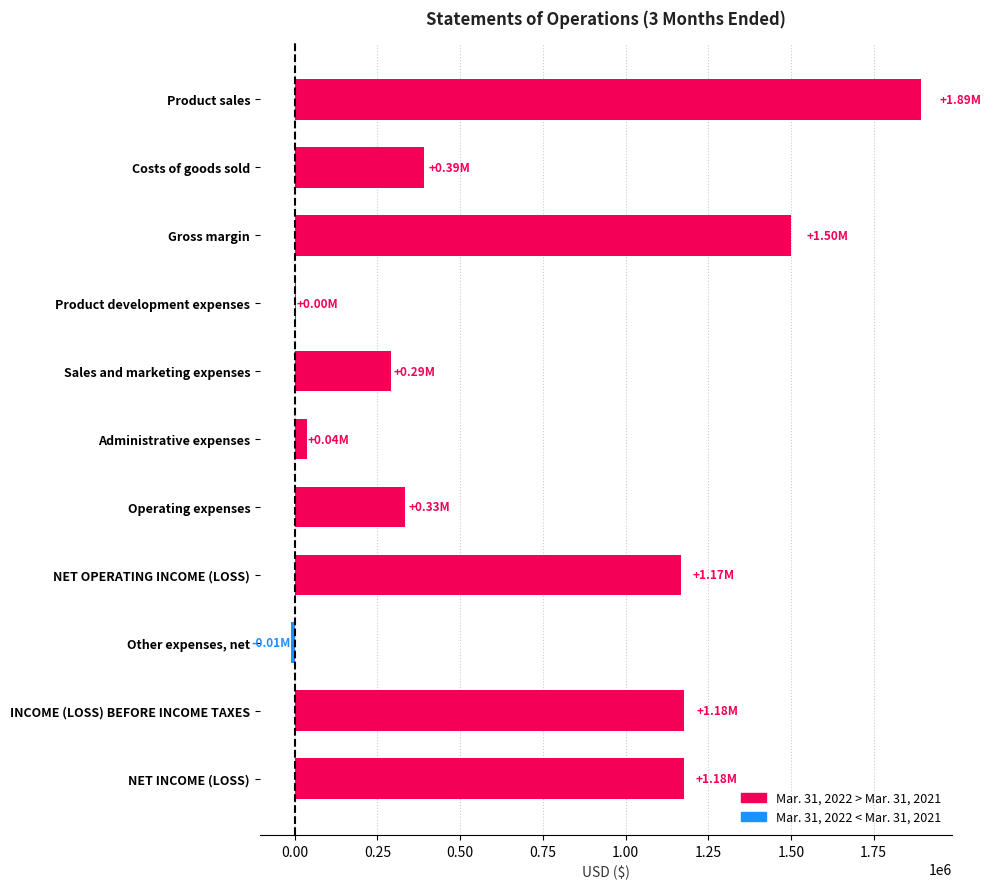

What is the maximum value shown in the chart?

1892538